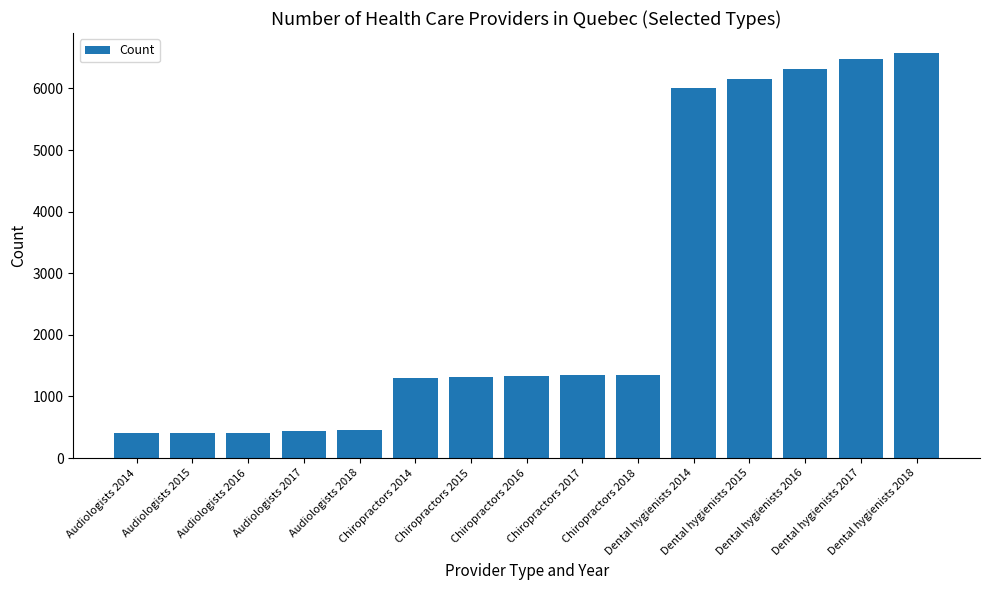

At which category does the chart reach its peak across all series?

Dental hygienists 2018